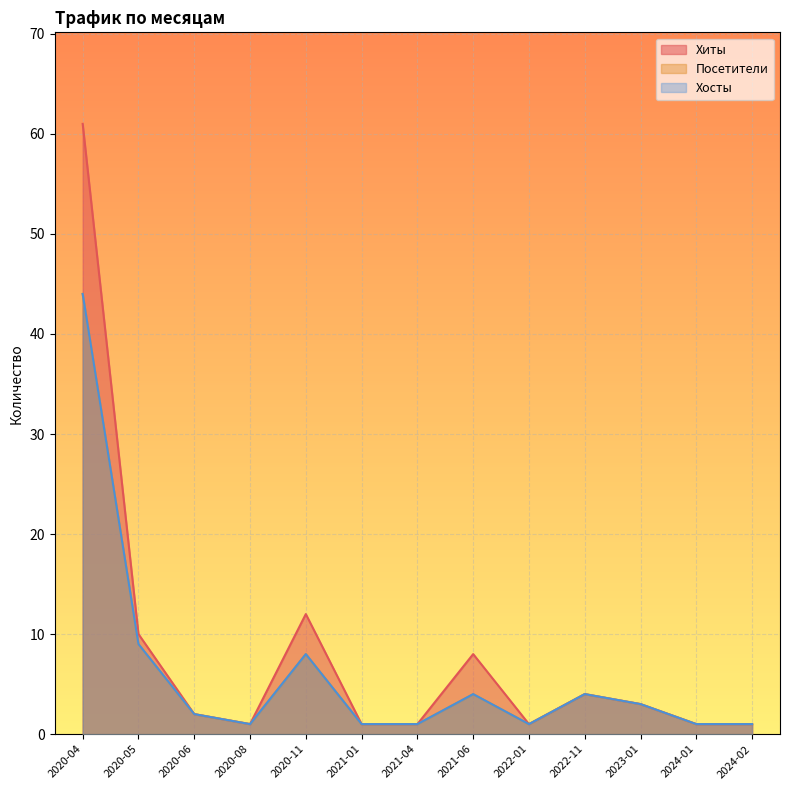

List the labels in order of Посетители value, smallest first.

2020-08, 2021-01, 2021-04, 2022-01, 2024-01, 2024-02, 2020-06, 2023-01, 2021-06, 2022-11, 2020-11, 2020-05, 2020-04